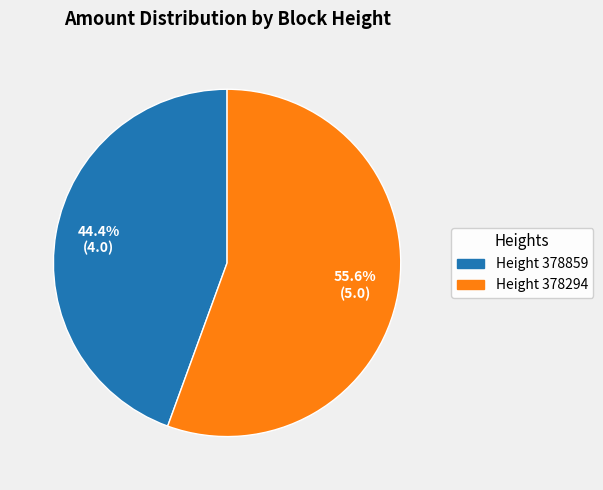

To the nearest percent, what is the average slice percentage?

50%